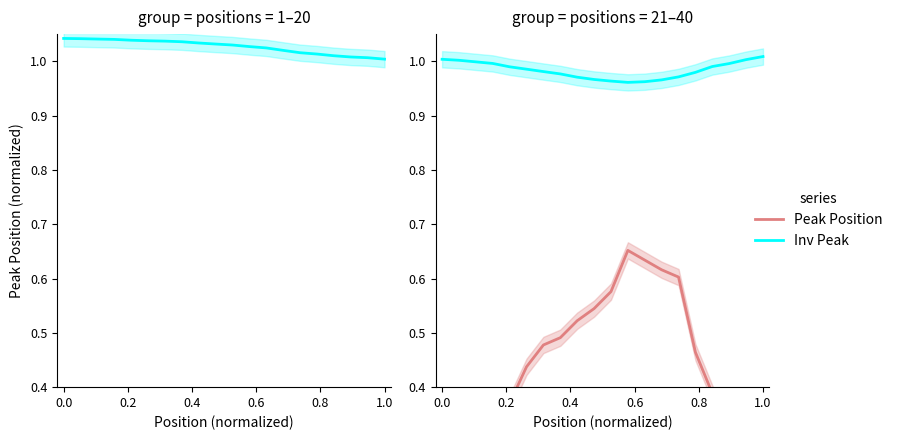

True or false: Peak Position and Inv Peak cross at least once.

False